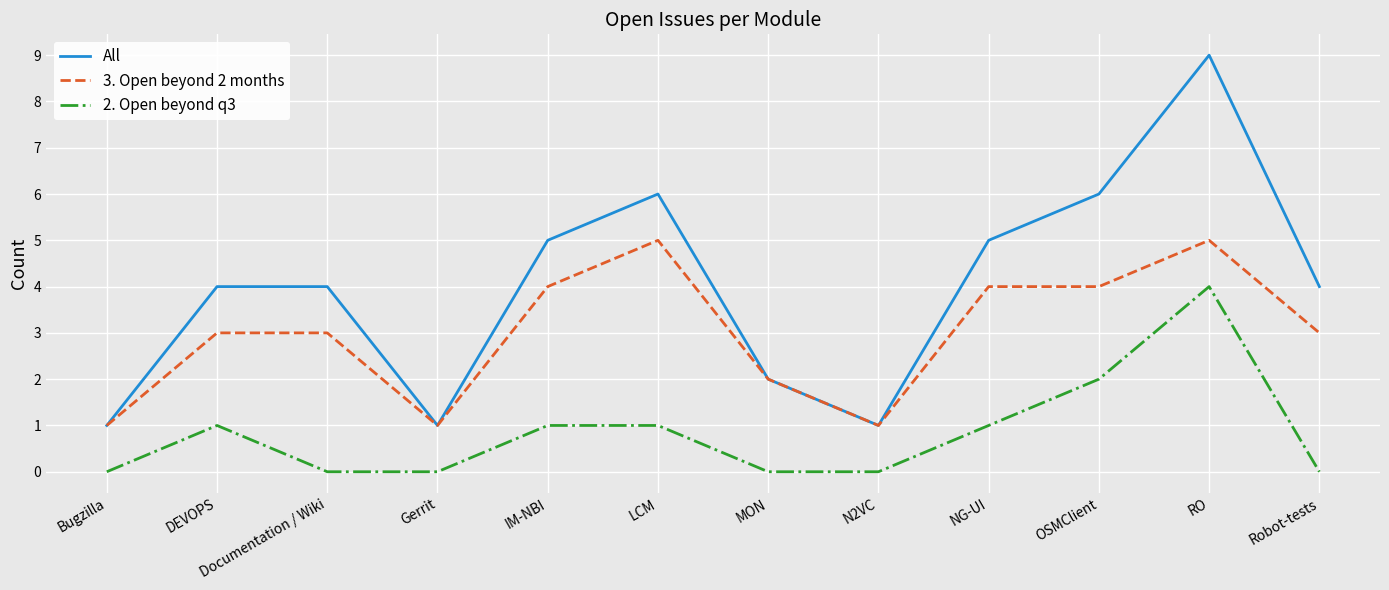

Reading right to left, transcribe all the data shown in this chart.

All: 4	9	6	5	1	2	6	5	1	4	4	1
3. Open beyond 2 months: 3	5	4	4	1	2	5	4	1	3	3	1
2. Open beyond q3: 0	4	2	1	0	0	1	1	0	0	1	0